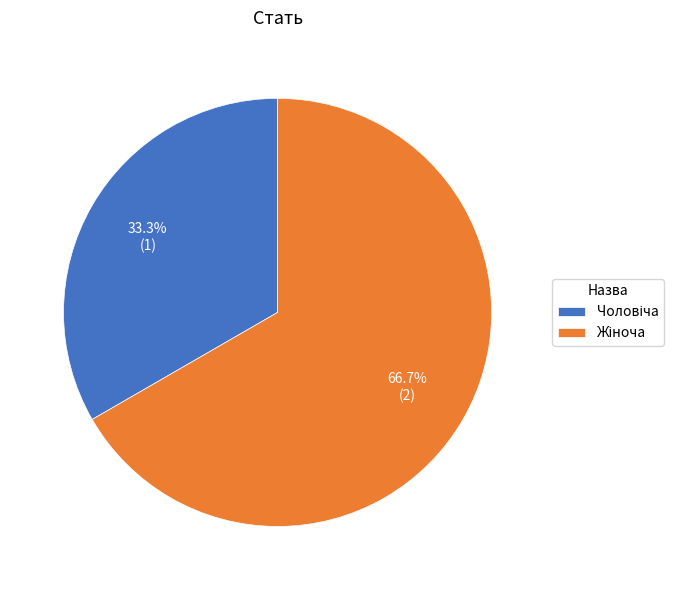

Is there any slice that represents more than half of the pie?

Yes